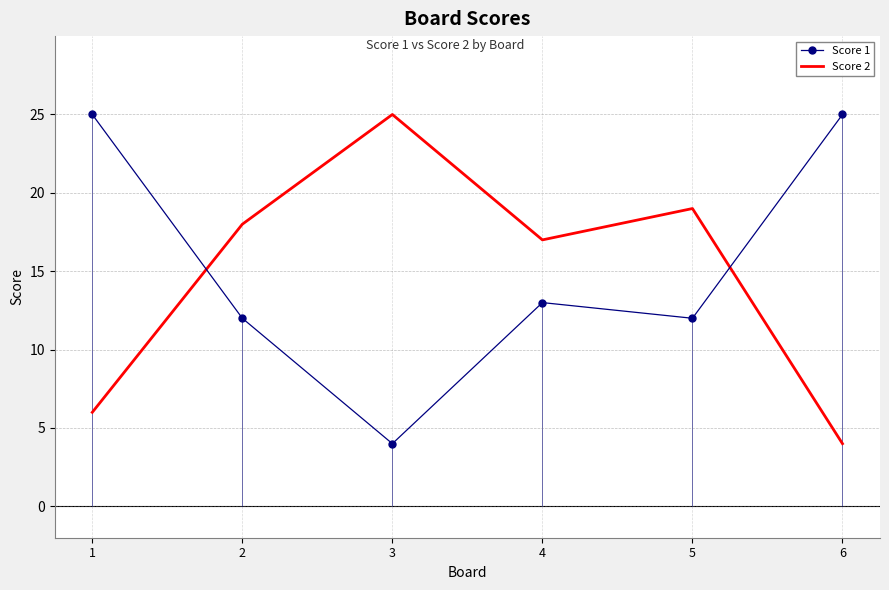

Is it true that Score 1 equals 6 at 4?

False